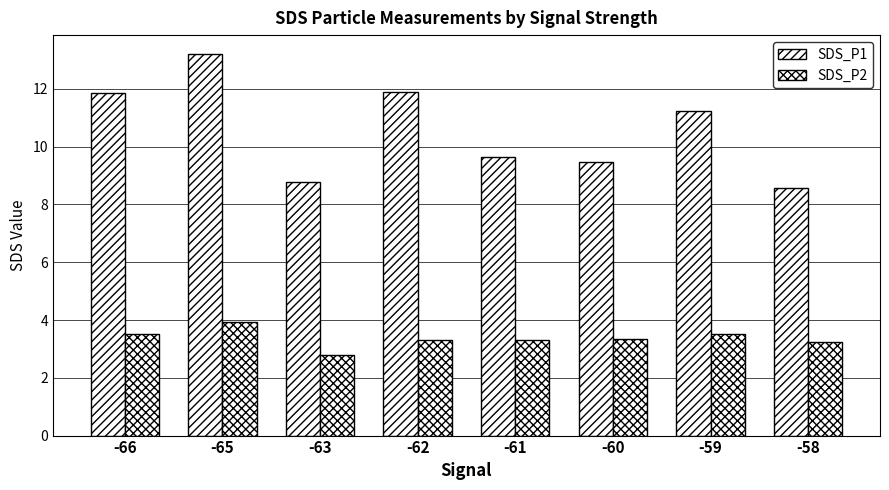

Reading left to right, list all the values displayed in this chart.

SDS_P1: -66=11.9	-65=13.2	-63=8.8	-62=11.9	-61=9.7	-60=9.5	-59=11.2	-58=8.6
SDS_P2: -66=3.5	-65=3.9	-63=2.8	-62=3.3	-61=3.3	-60=3.3	-59=3.5	-58=3.2